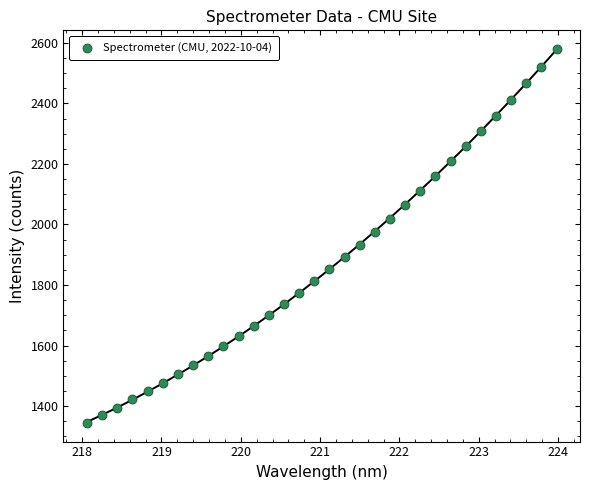

What Y value in the scatter plot is closest to 1961?

1975.3